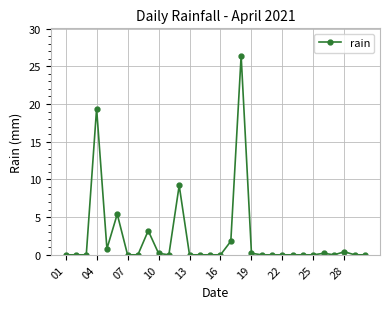

True or false: there are more than 2 points higher than both neighbors.

True